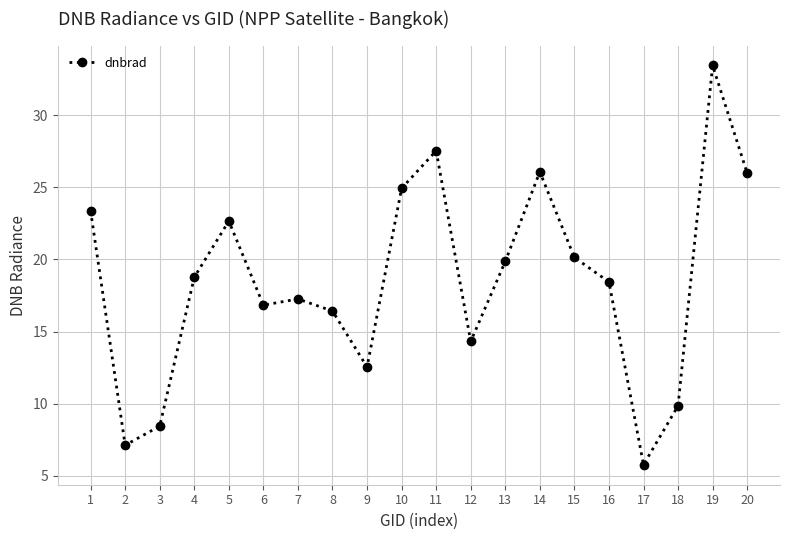

Is it true that the value at 7 is 17.3?

True